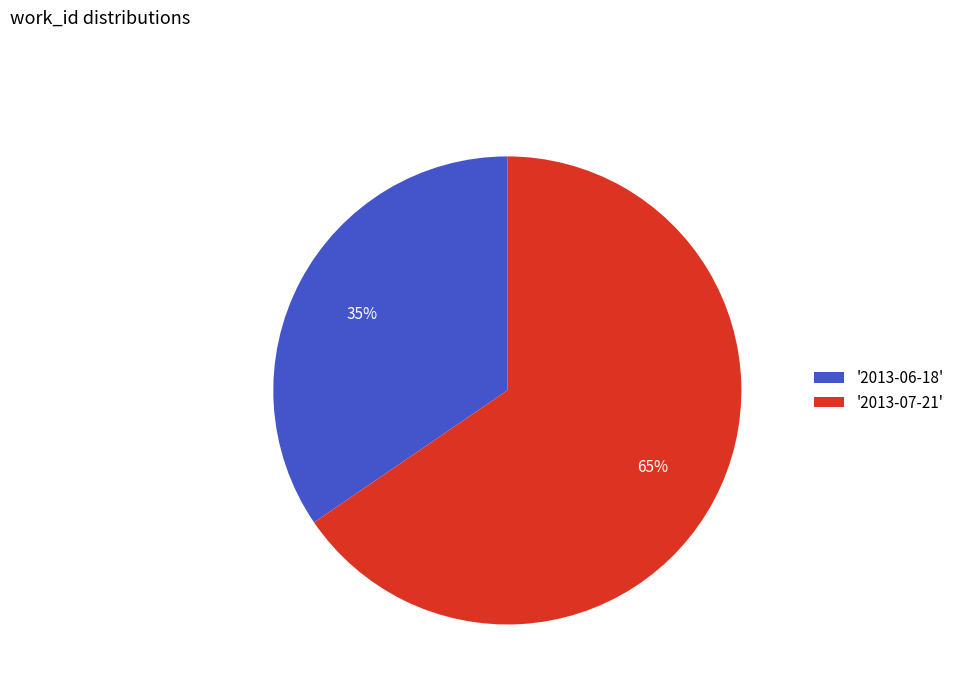

Is it true that '2013-06-18' is 46% of the pie?

False